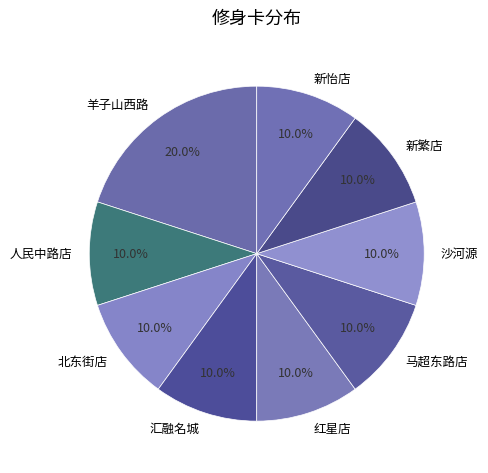

Does 羊子山西路 account for over 50% of the chart?

No